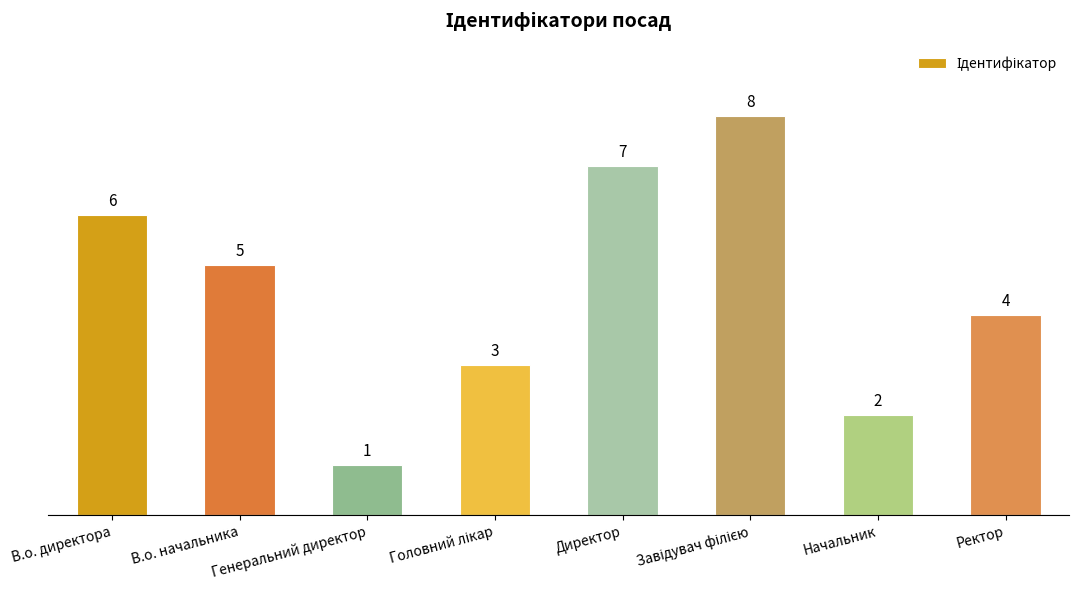

What is the greatest value displayed?

8